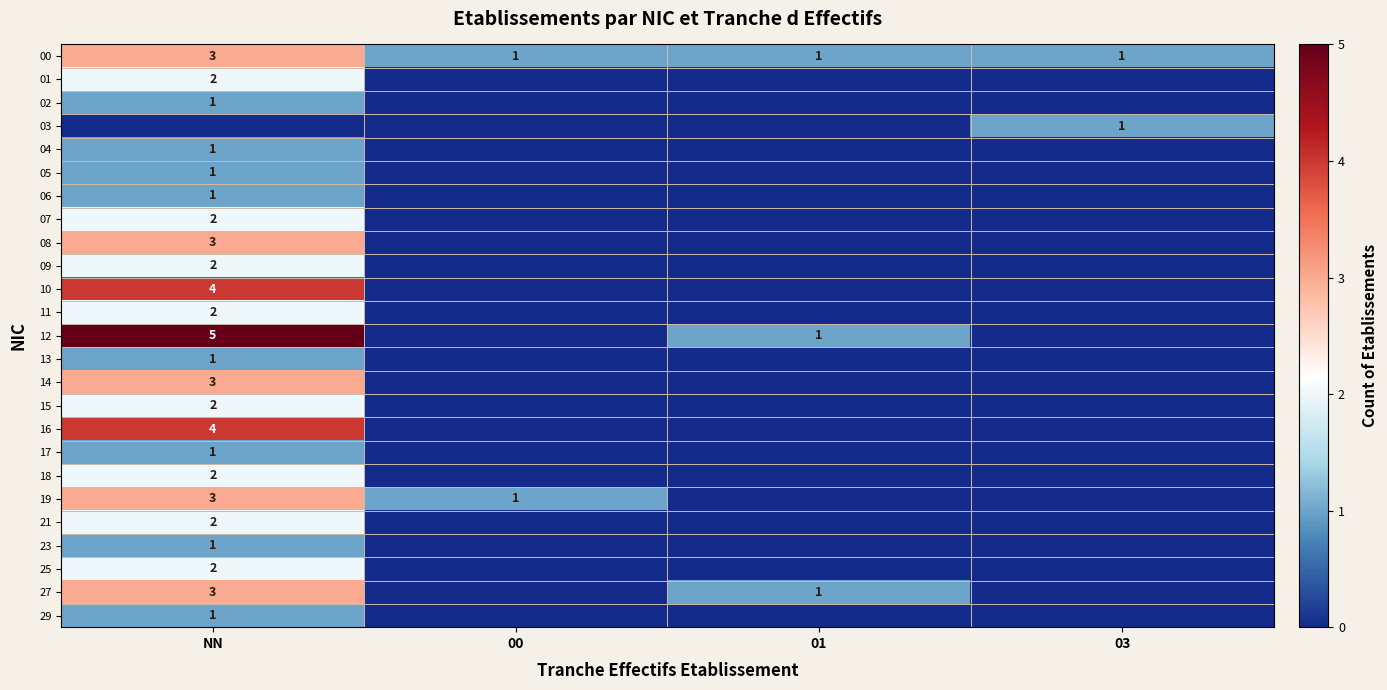

The value of 12 at NN is 2. True or false?

False